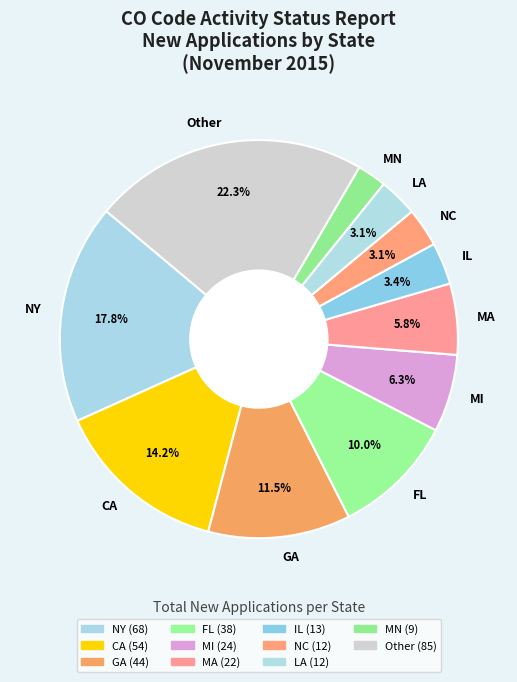

What portion of the pie excludes CA?

85.8%